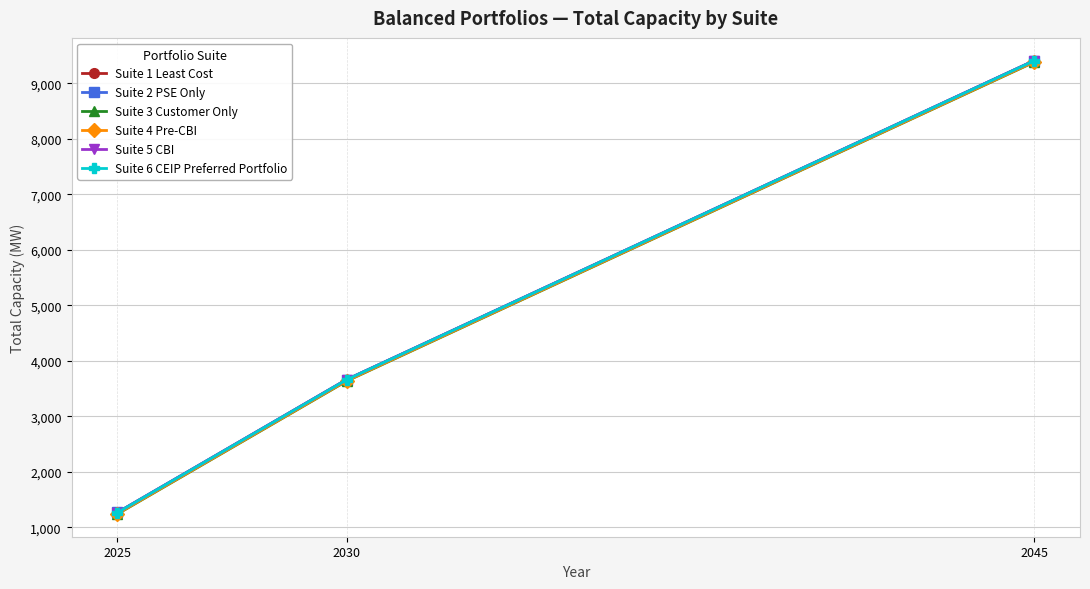

What is the difference between the highest and lowest values at 2030?

27.9